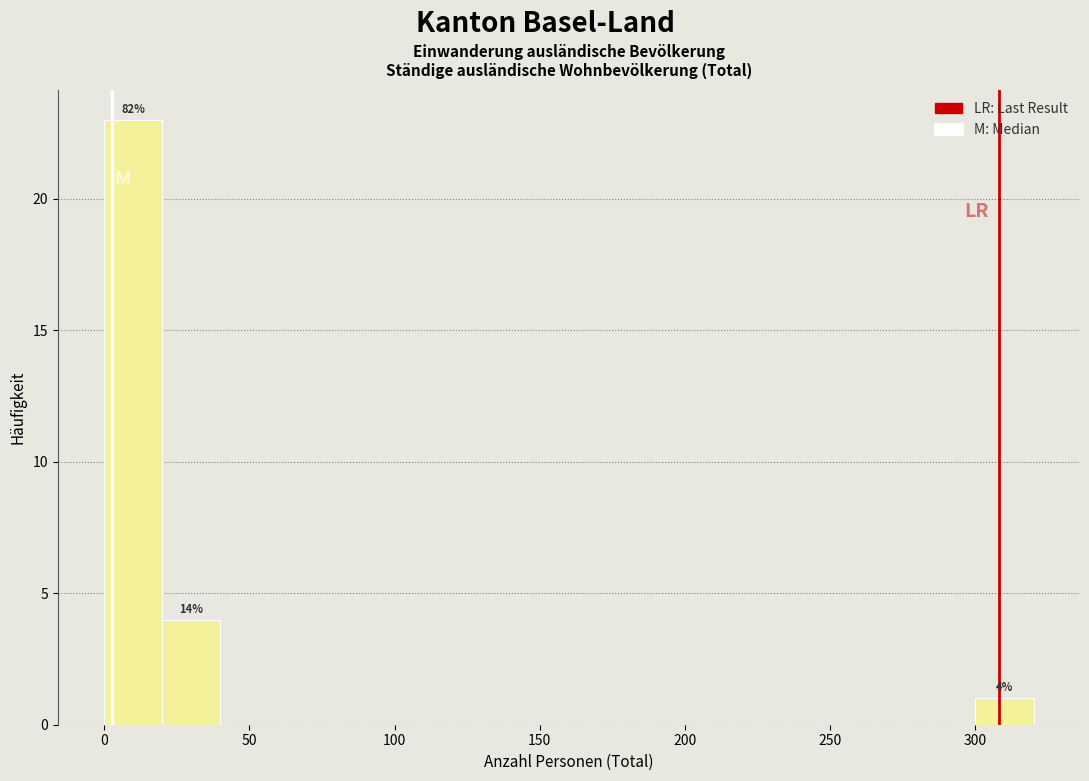

Which range on the x-axis has the tallest bar?

0 to 20